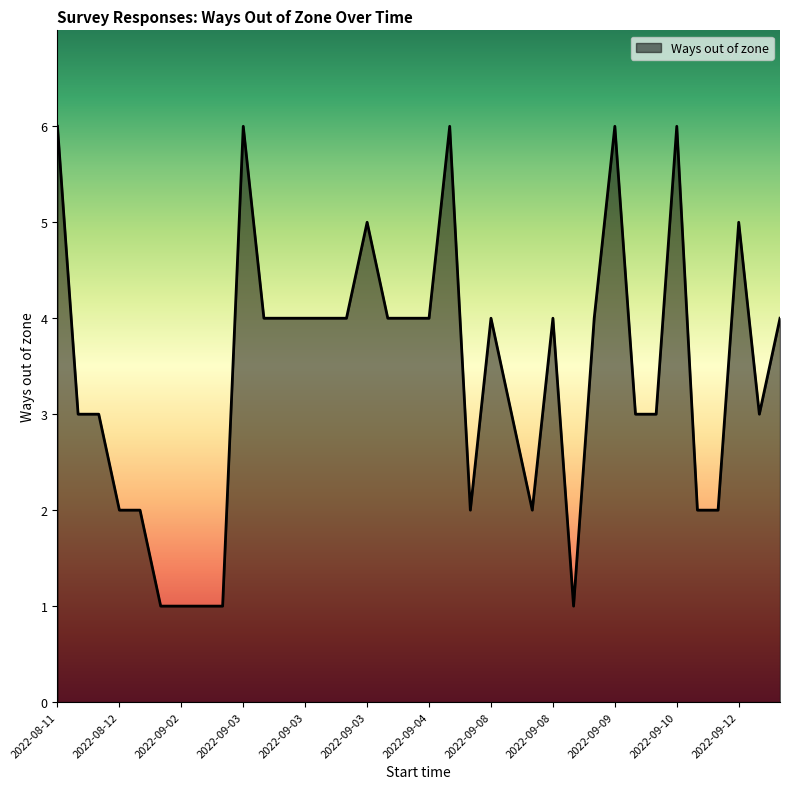

What is the difference between the maximum and minimum values?

5